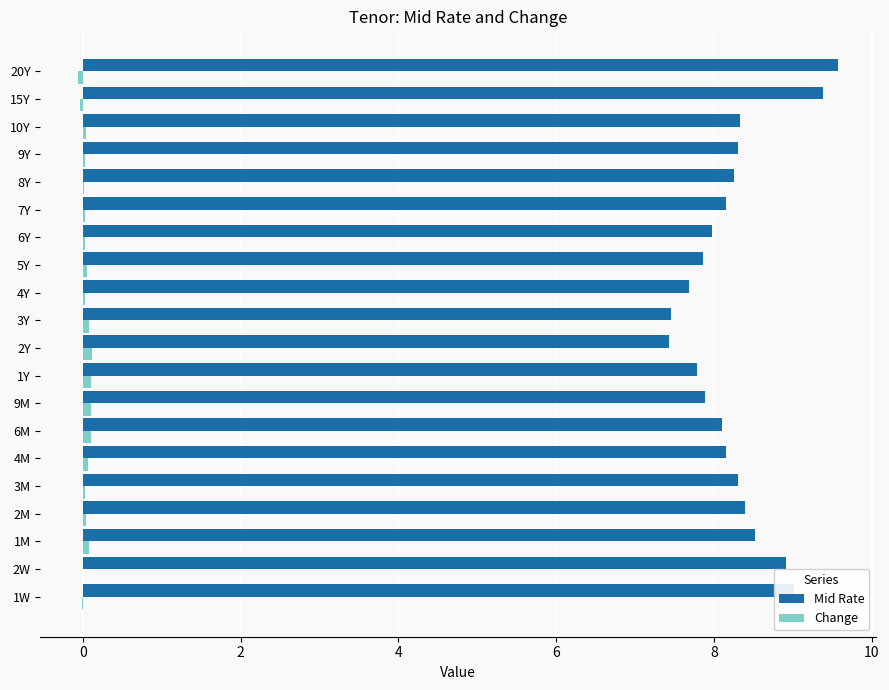

Which series has the largest total across all categories?

Mid Rate